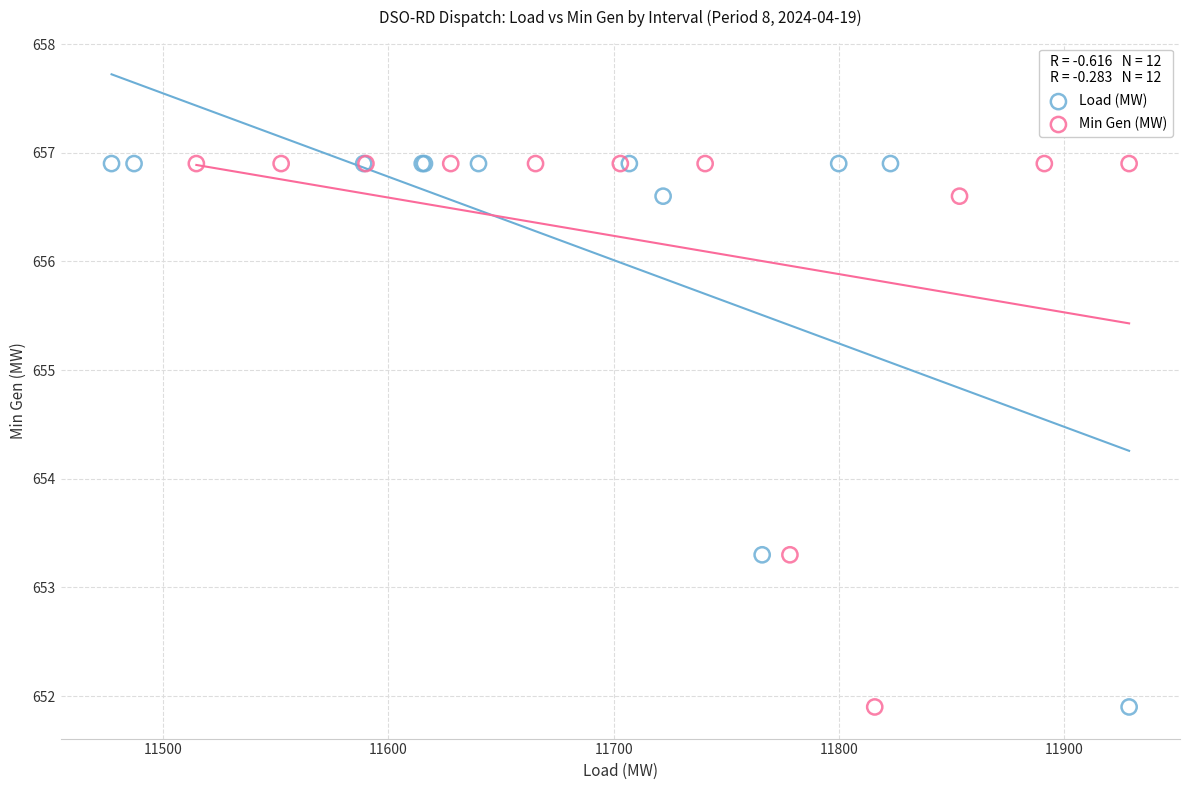

What are all the series names shown in the legend?

Load (MW), Min Gen (MW)